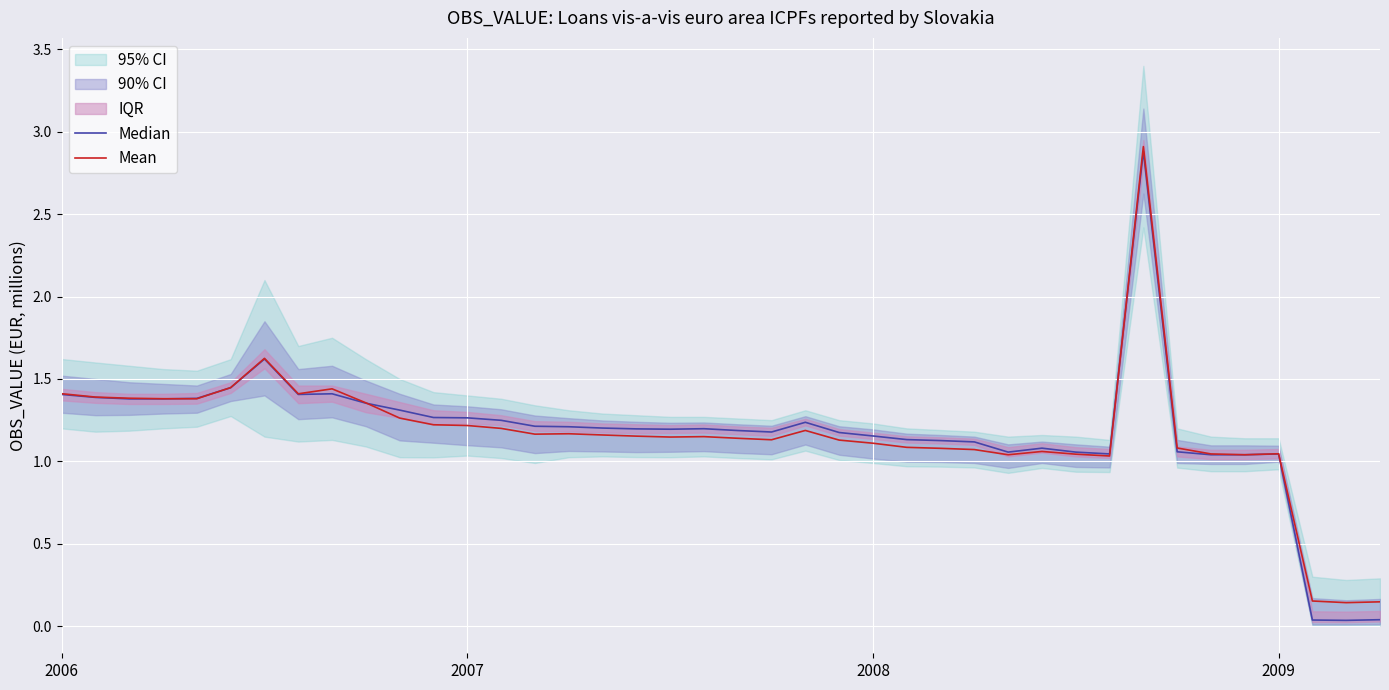

Which series has the largest range (max minus min)?

Median